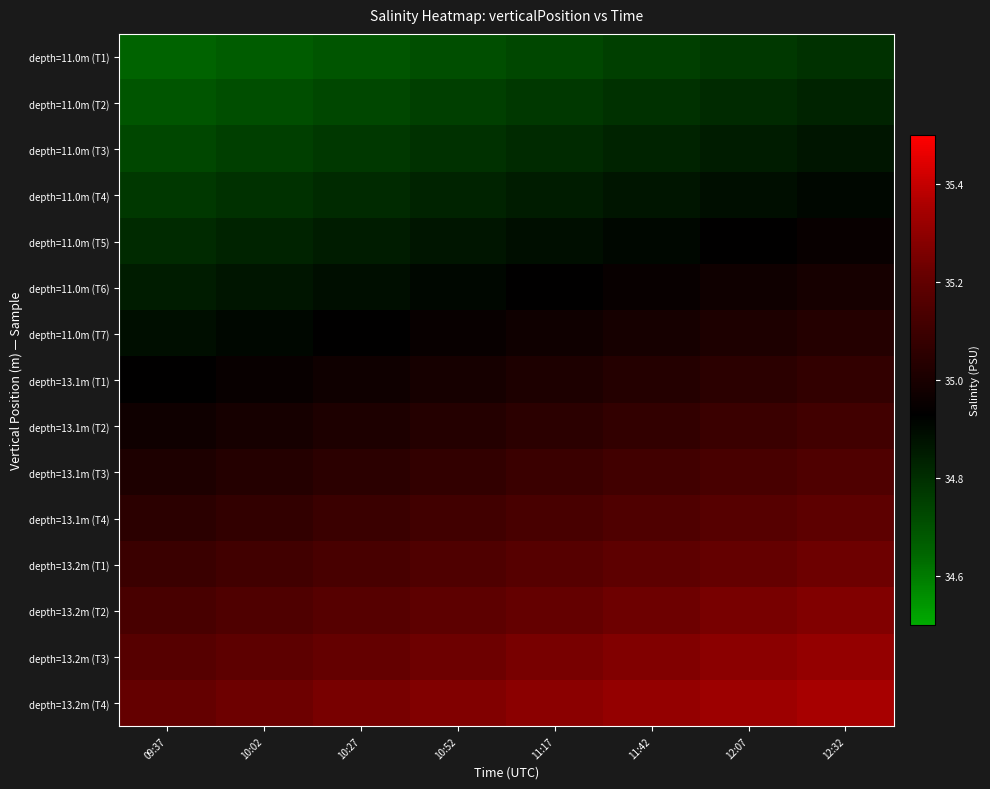

What is the spread (max minus min) of values at 12:32?

0.6